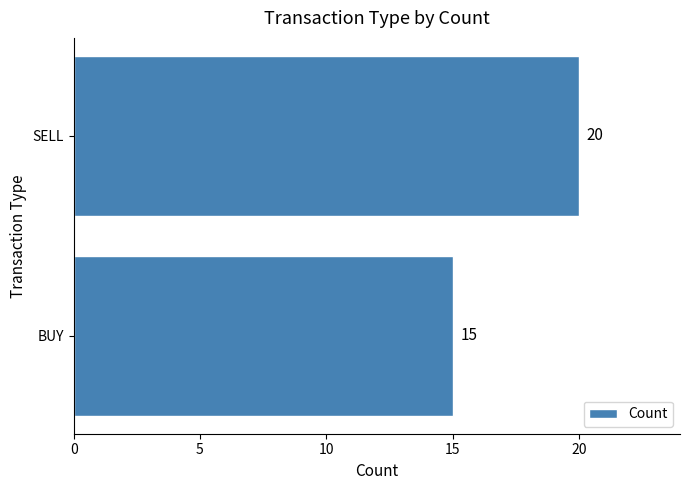

Between BUY and SELL, which is larger?

SELL